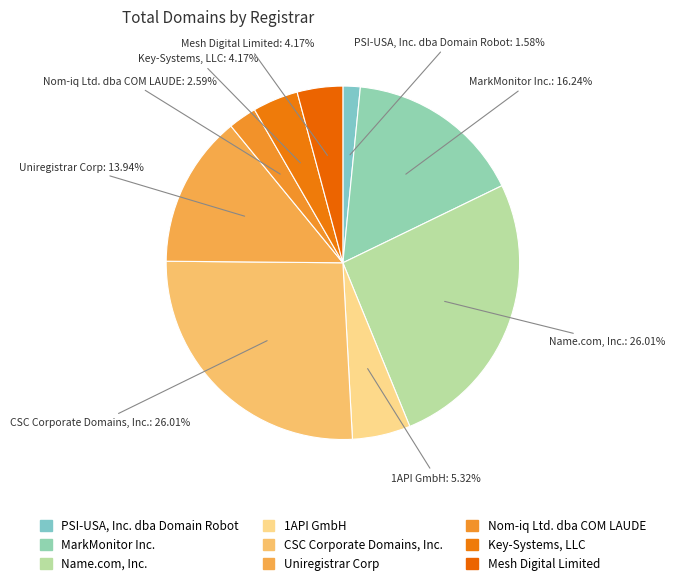

How much of the chart is everything except Name.com, Inc.?

74.0%